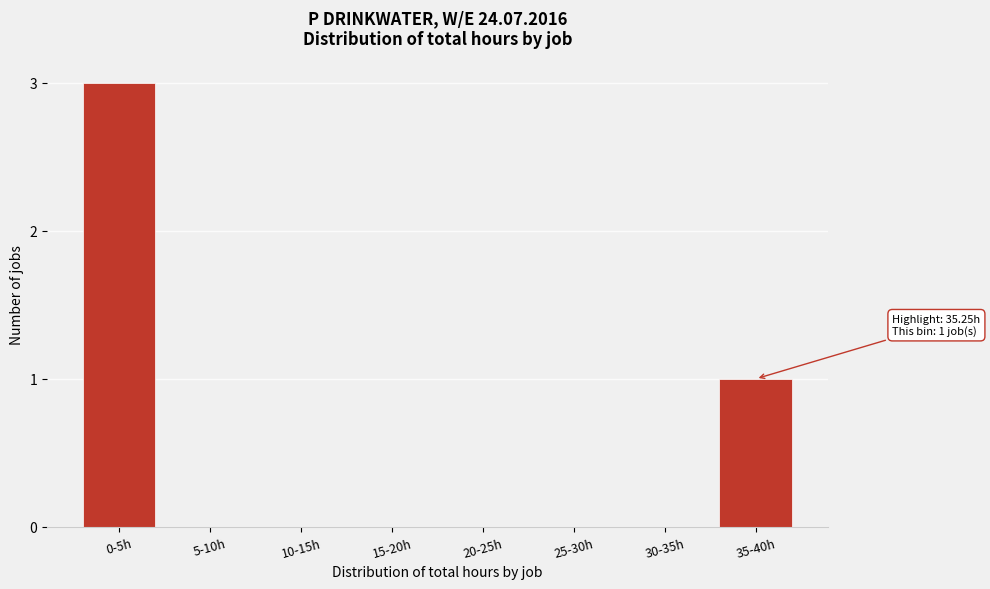

Reading right to left, extract all data points from this chart.

35-40h=1	30-35h=0	25-30h=0	20-25h=0	15-20h=0	10-15h=0	5-10h=0	0-5h=3